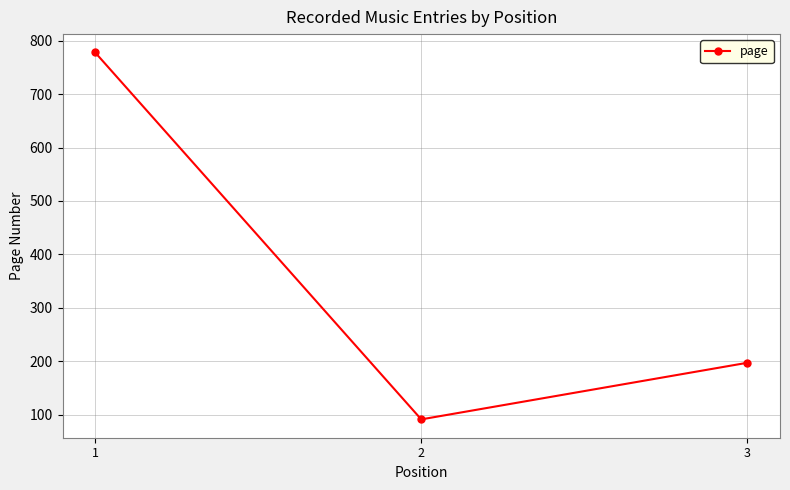

What is the value of the 1st point from the left?

778